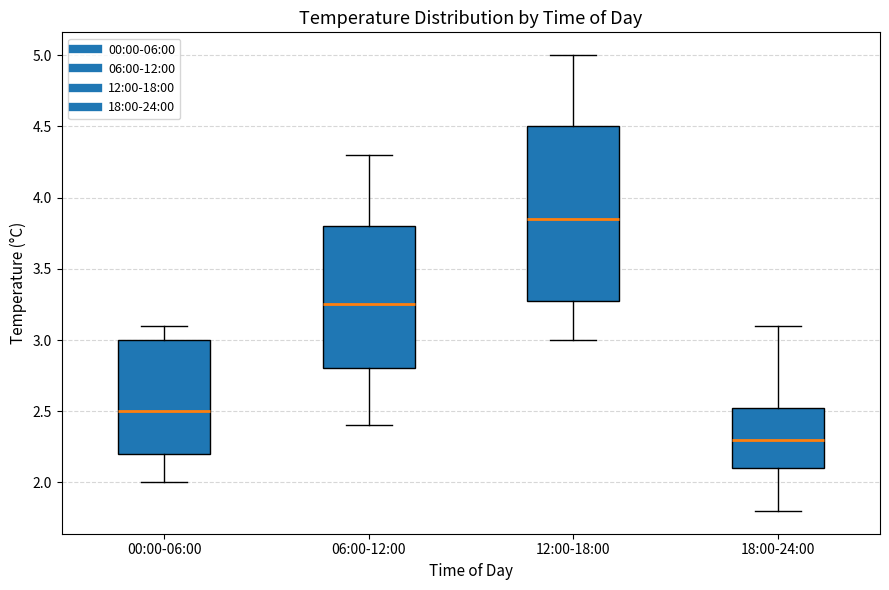

Where does the lower whisker of the box for 12:00-18:00 end on the y-axis? The values are not printed on the chart, so give them approximately, as read against the axis.

3.00